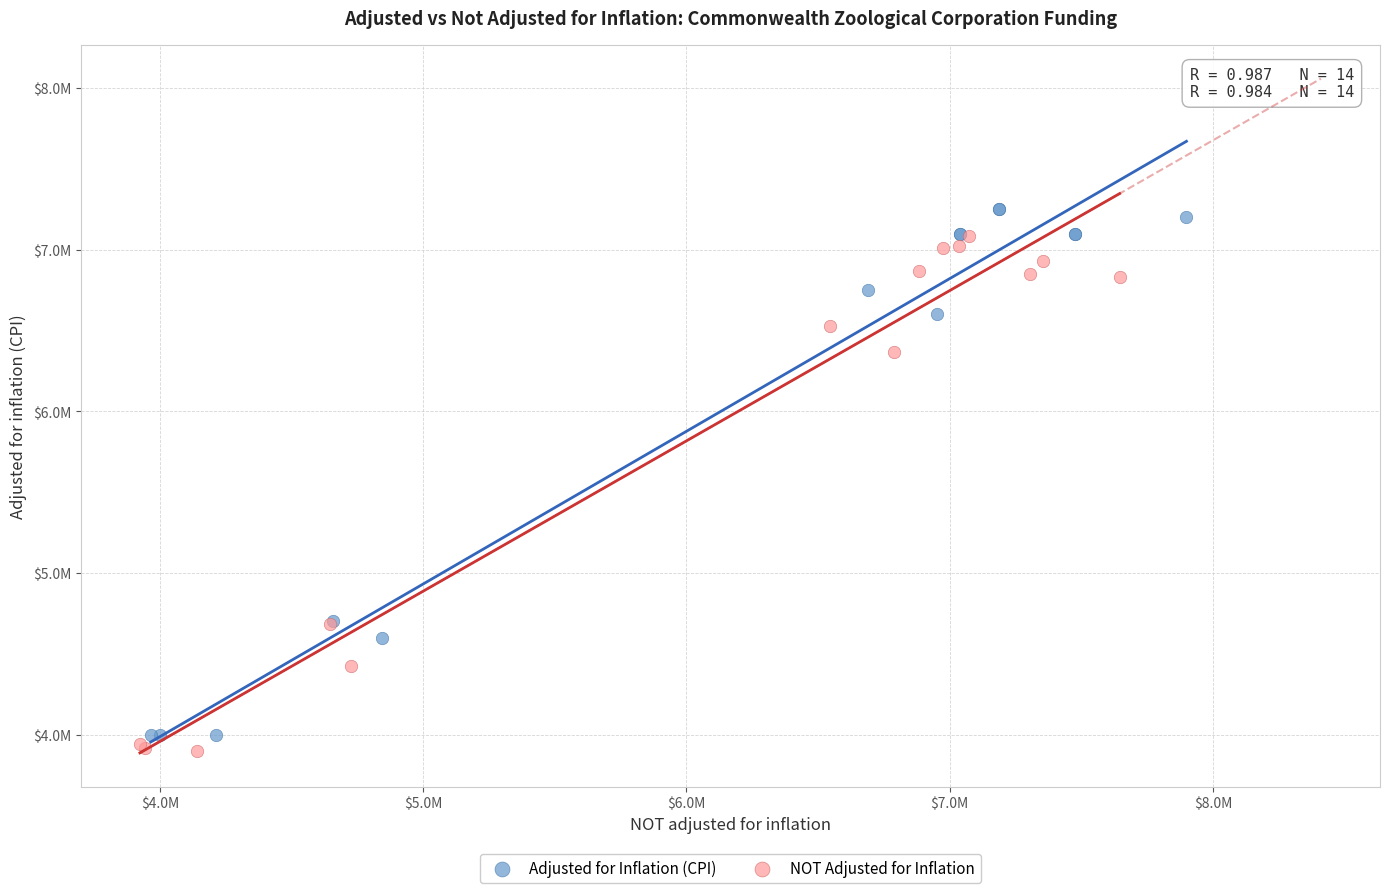

Which series reaches the maximum Y coordinate?

Adjusted for Inflation (CPI)